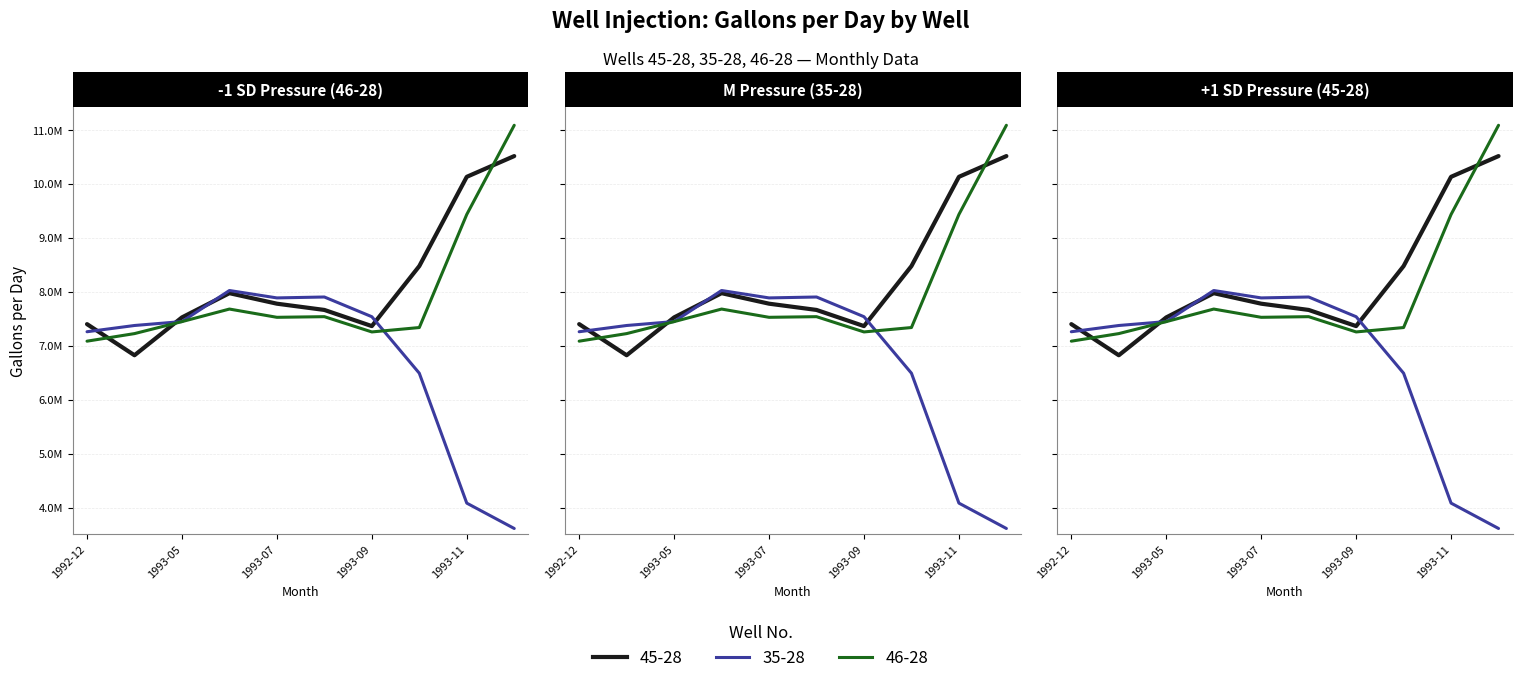

How many interior local peaks does the 35-28 series have?

2